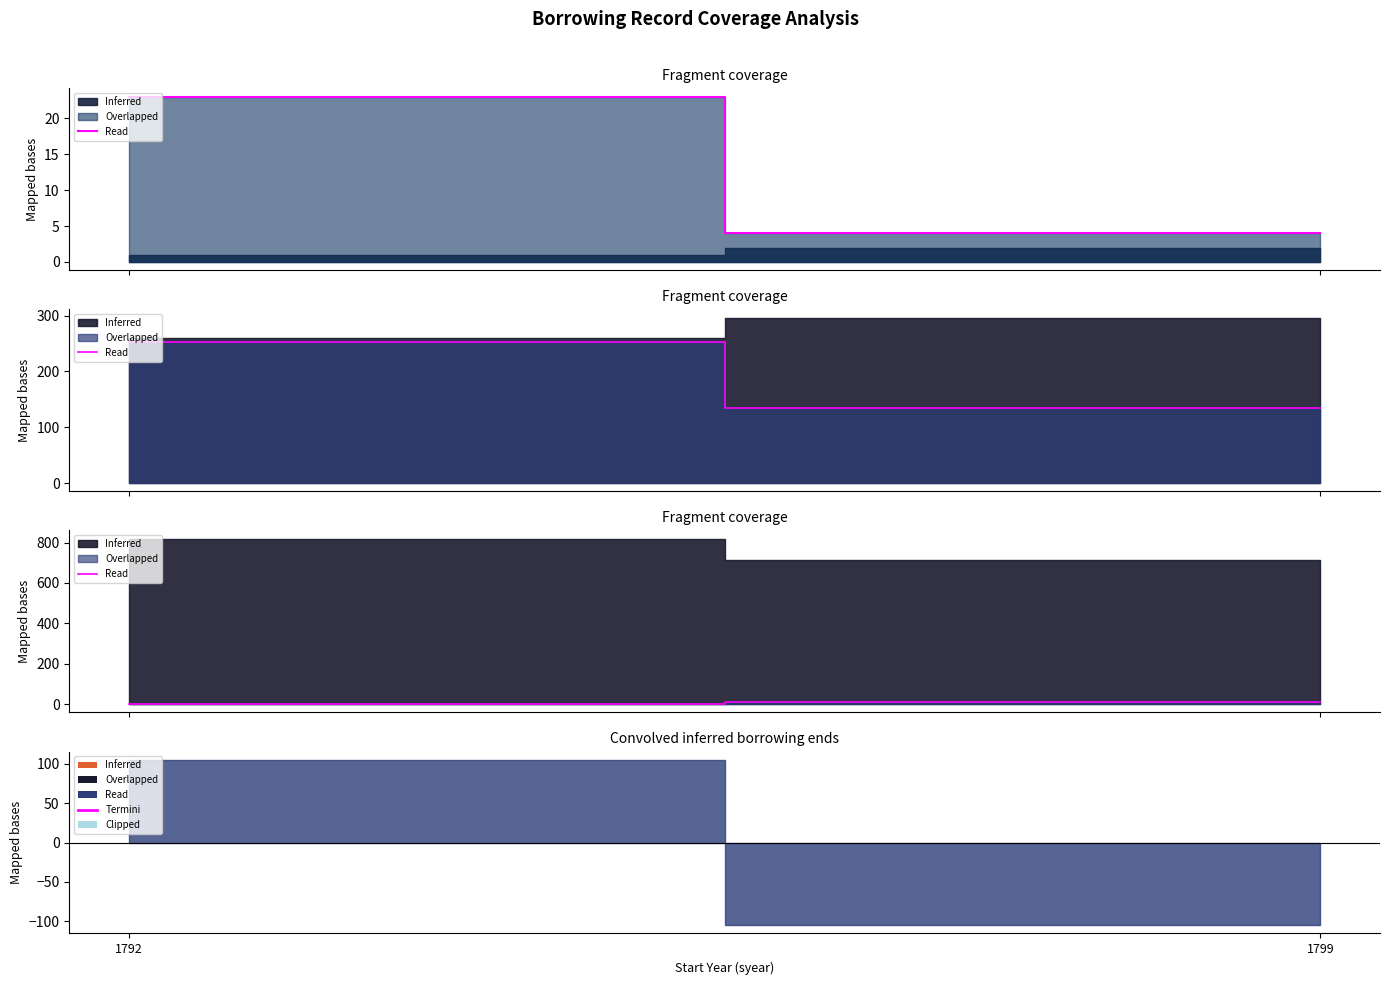

The value at 1799 is 6. True or false?

False